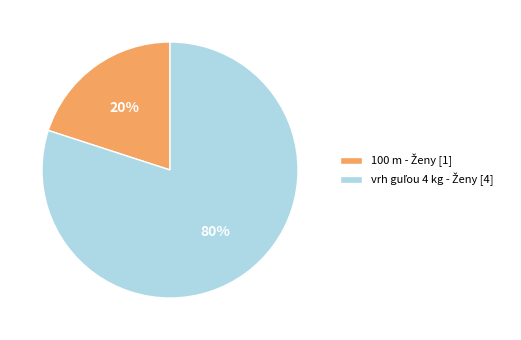

To the nearest percent, what is the difference between the largest and smallest slice percentages?

60%